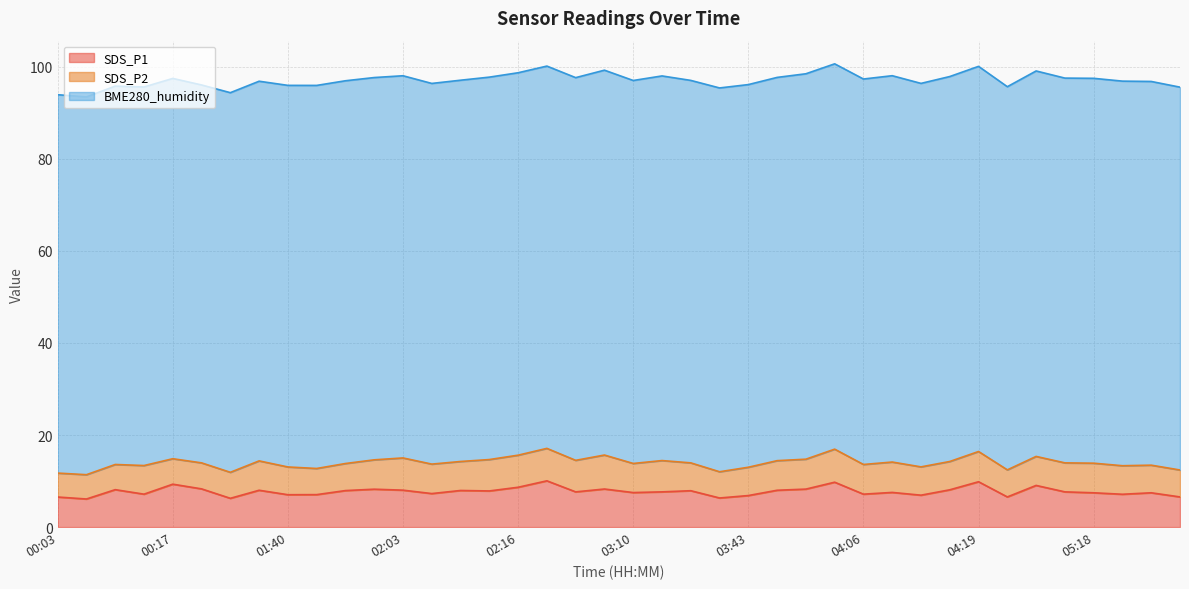

What is the approximate value of BME280_humidity at 01:40?

82.9